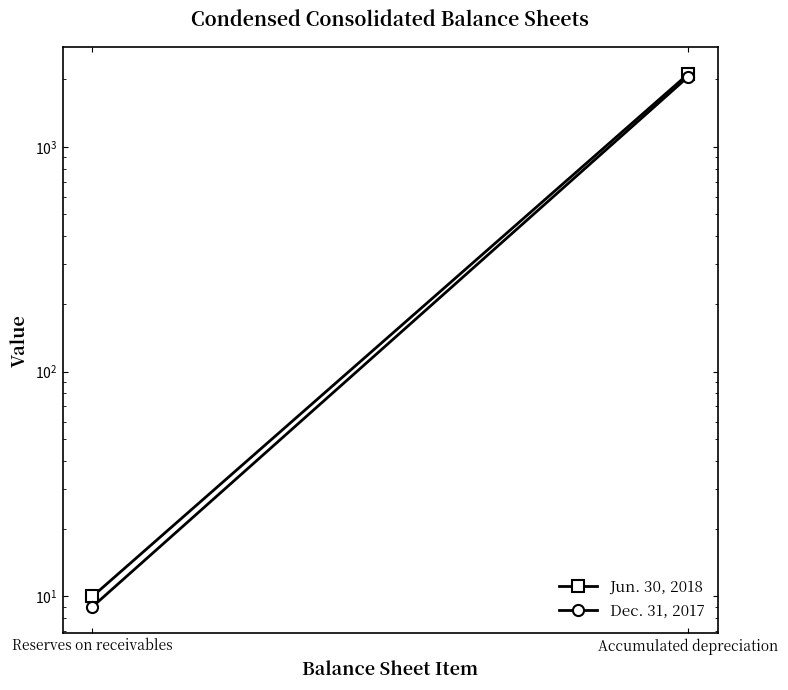

At which label does Jun. 30, 2018 reach its peak?

Accumulated depreciation